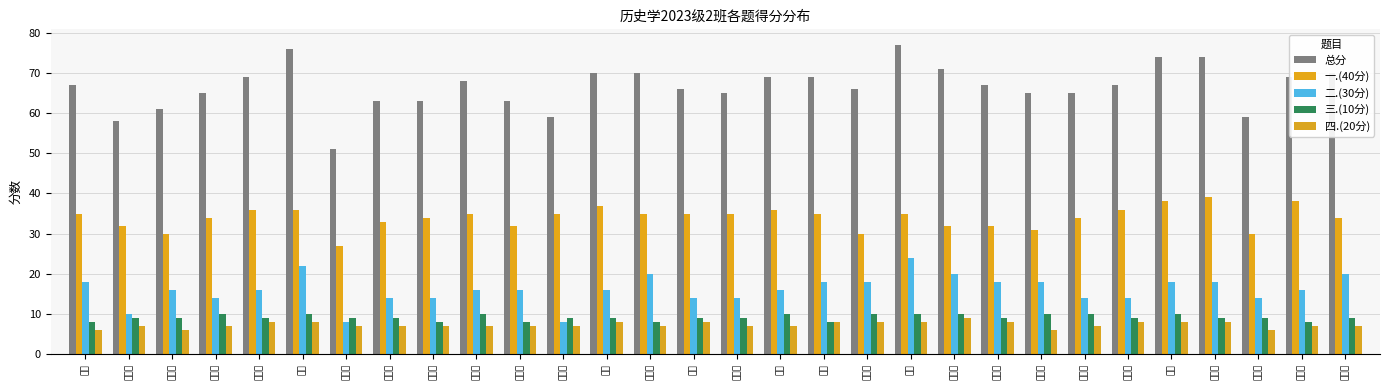

The value of 四.(20分) at 董娜 is 8. True or false?

True